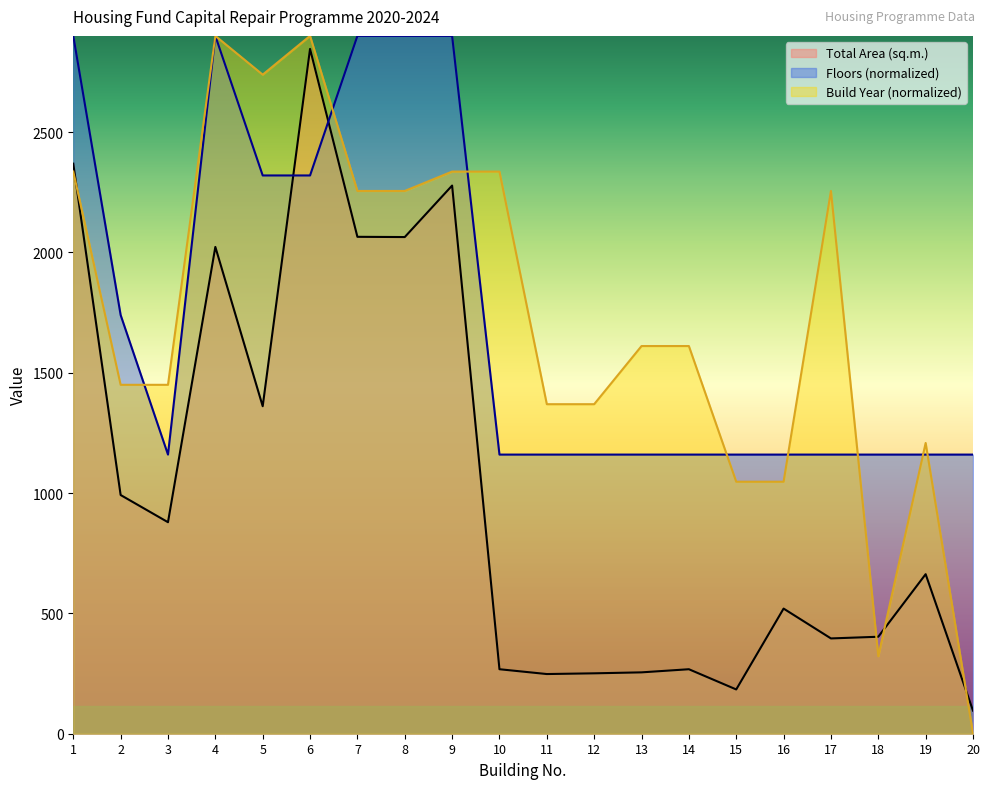

List the series in order of their peak value, lowest first.

Total Area (sq.m.), Floors, Build Year